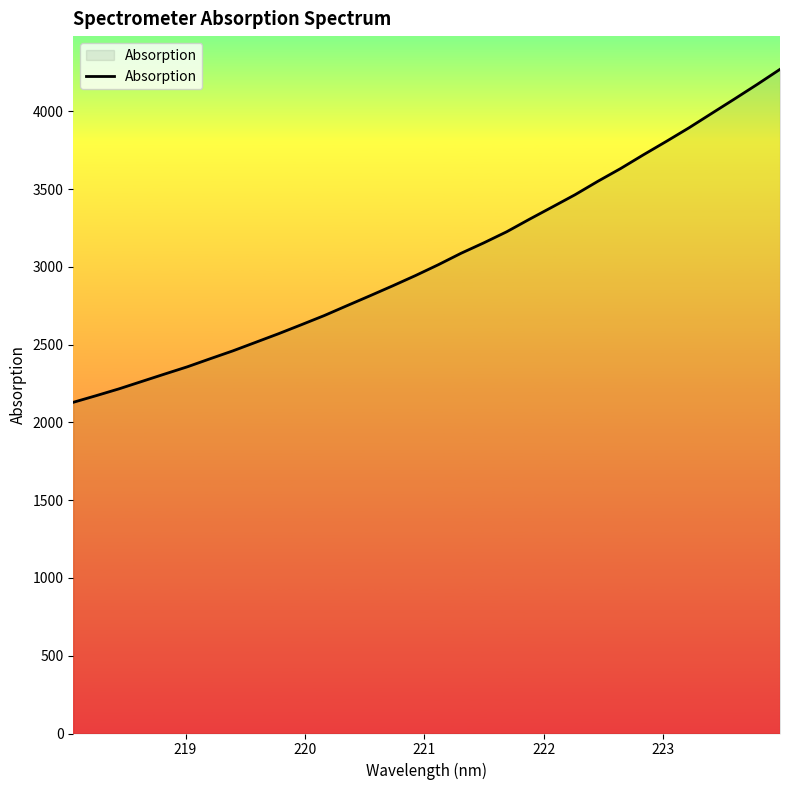

What is the difference between the second highest and minimum values?

2044.1